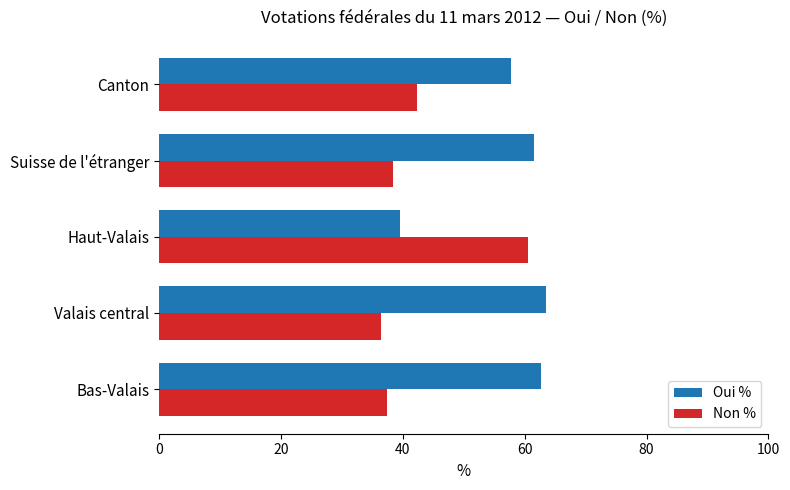

True or false: Non % has a value of 17.2 at Canton.

False